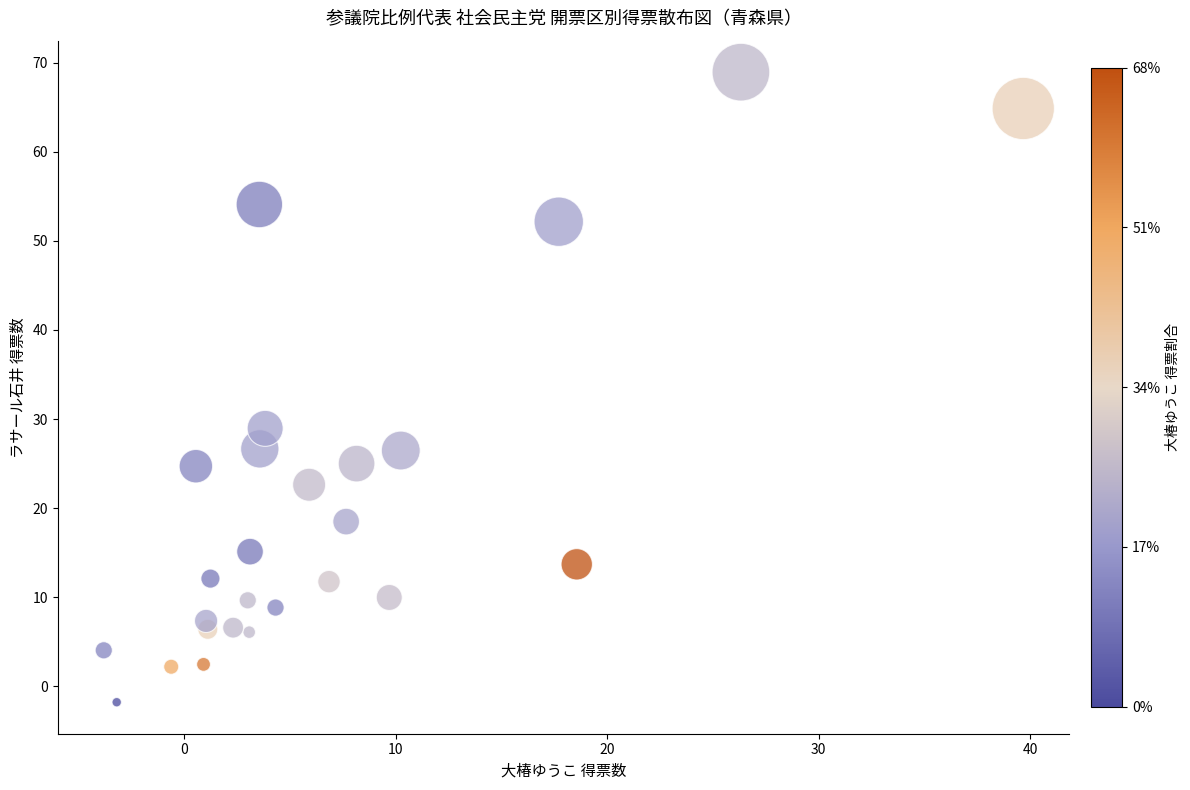

What is the range of Y values (max minus min)?

70.7